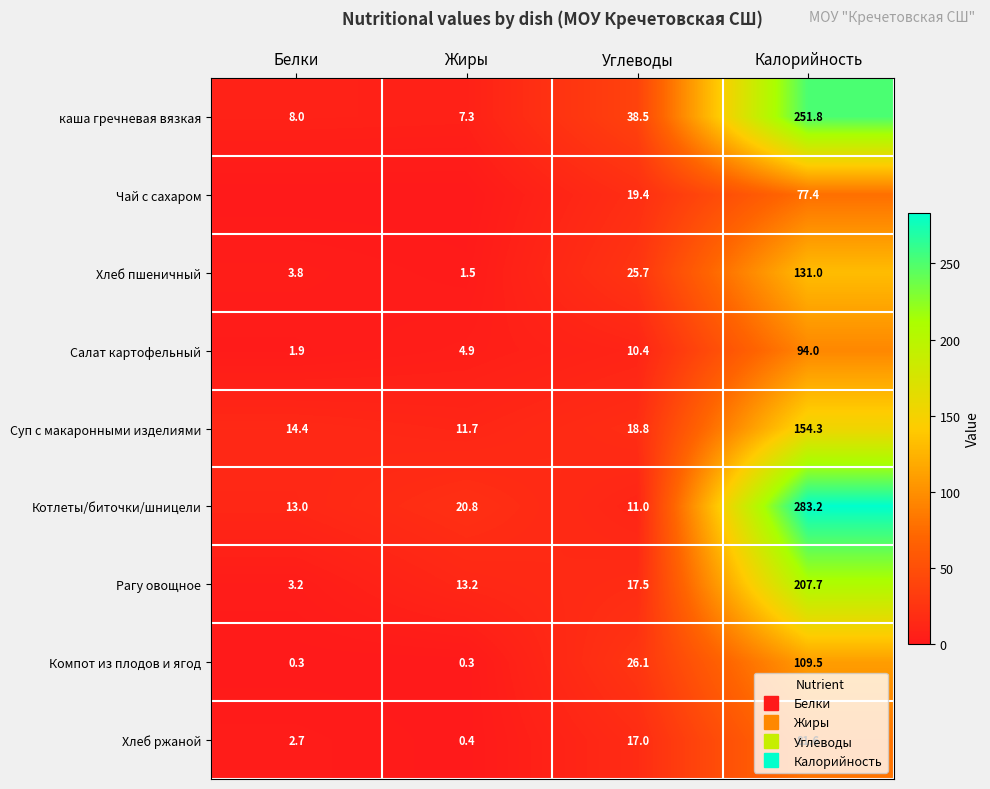

What value does the Хлеб ржаной series have at Углеводы?

17.0